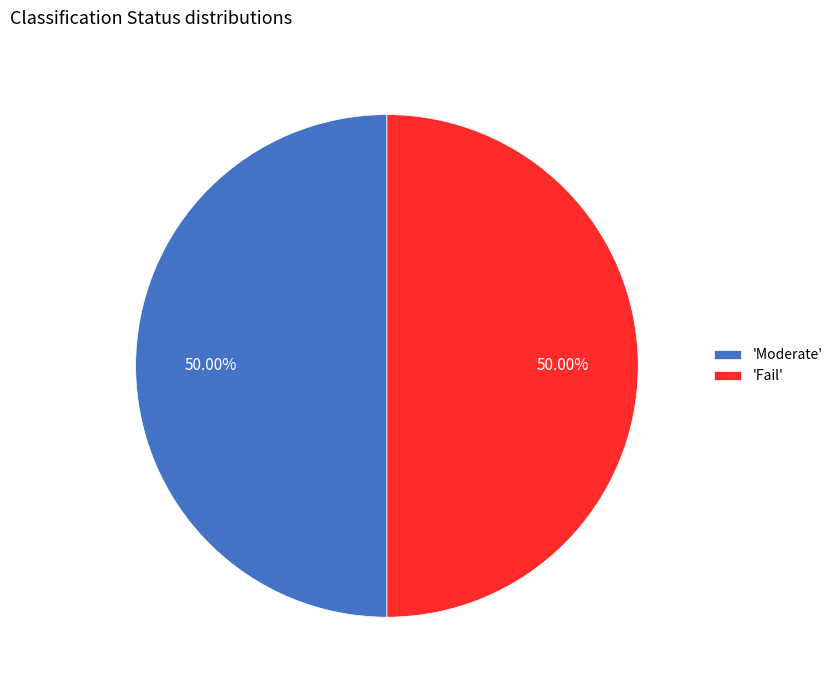

Approximately how many times larger is the value at 'Moderate' compared to 'Fail'?

1.0